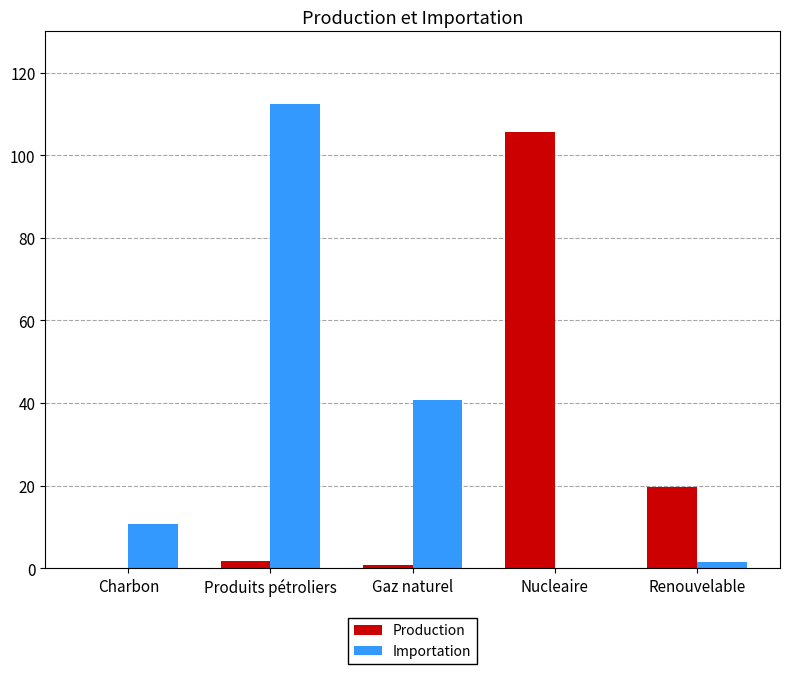

What is the highest value of the Importation series?

112.5